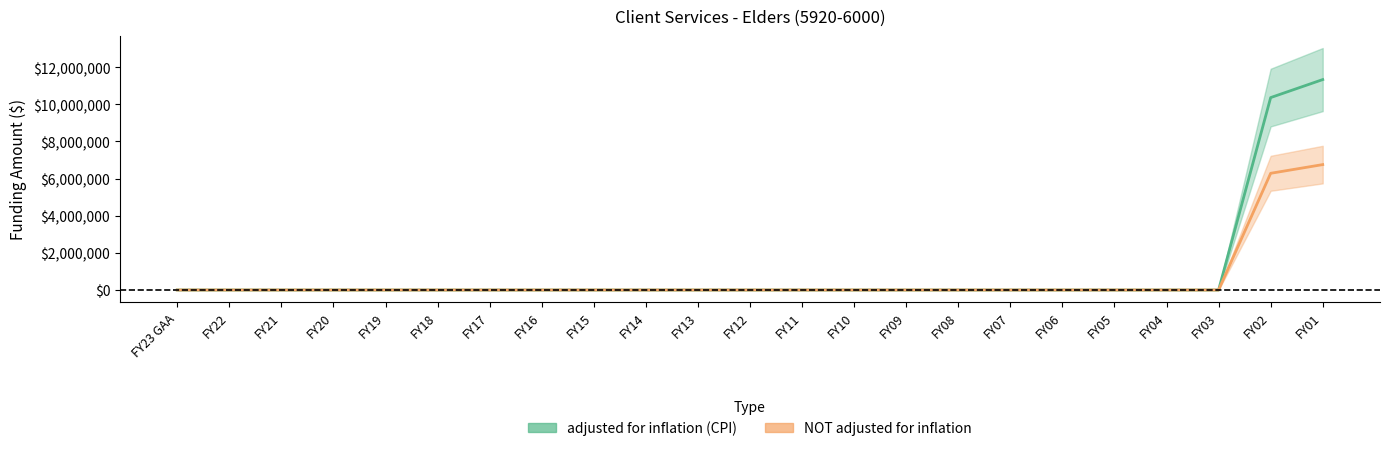

Which series has the largest total across all categories?

adjusted for inflation (CPI)